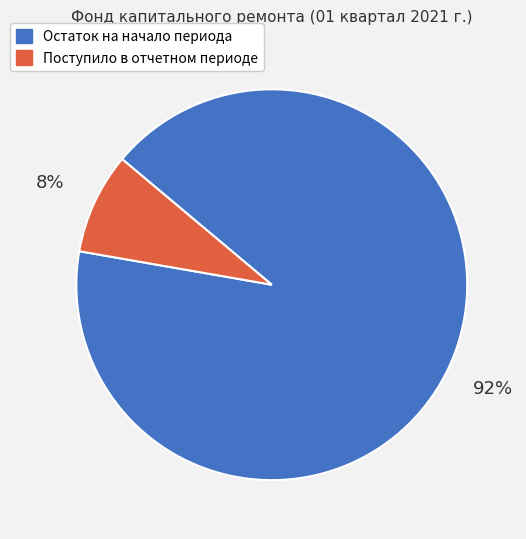

The Остаток на начало периода slice represents 92% of the pie. True or false?

True